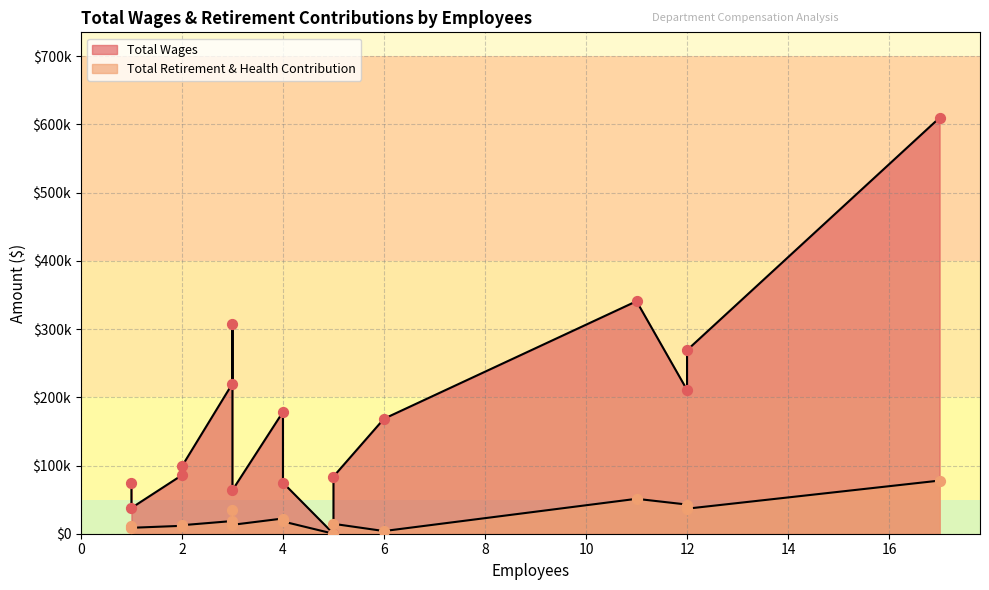

At how many categories does at least one series exceed 581842?

1